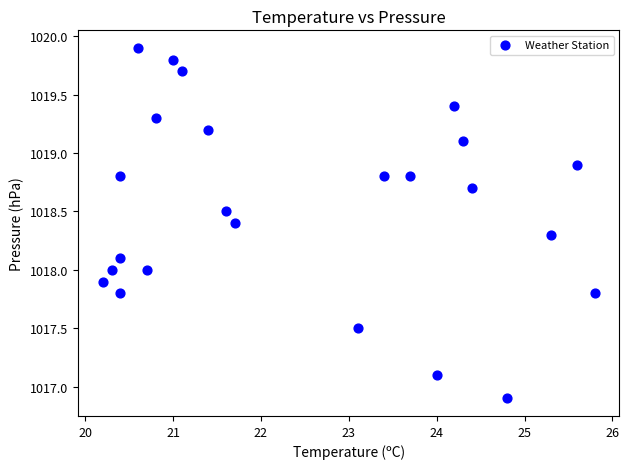

What is the range of X values (max minus min)?

5.6